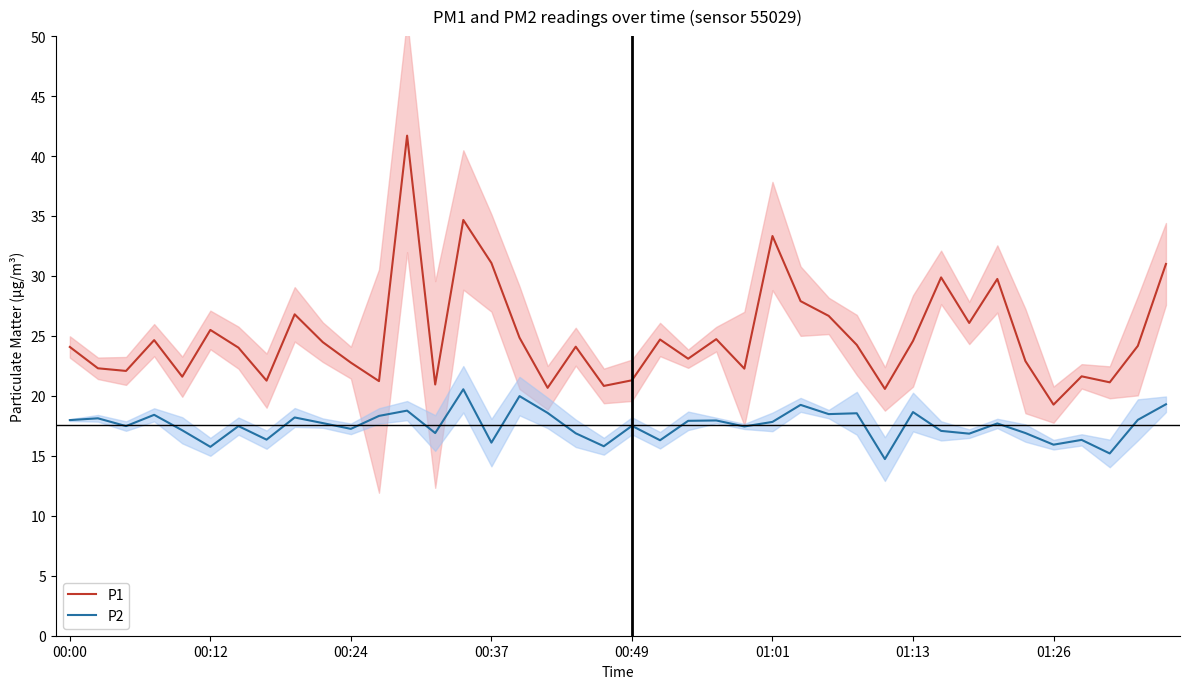

True or false: P2 and P1 intersect in this chart.

False